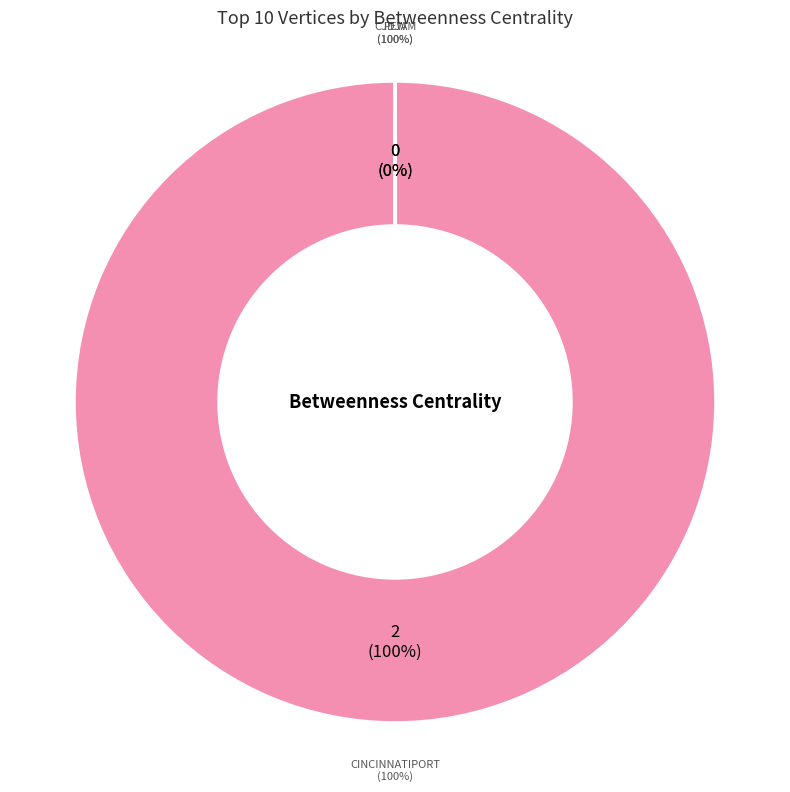

To the nearest percent, what is the combined percentage of cincinnatiport and cjdjam?

100%